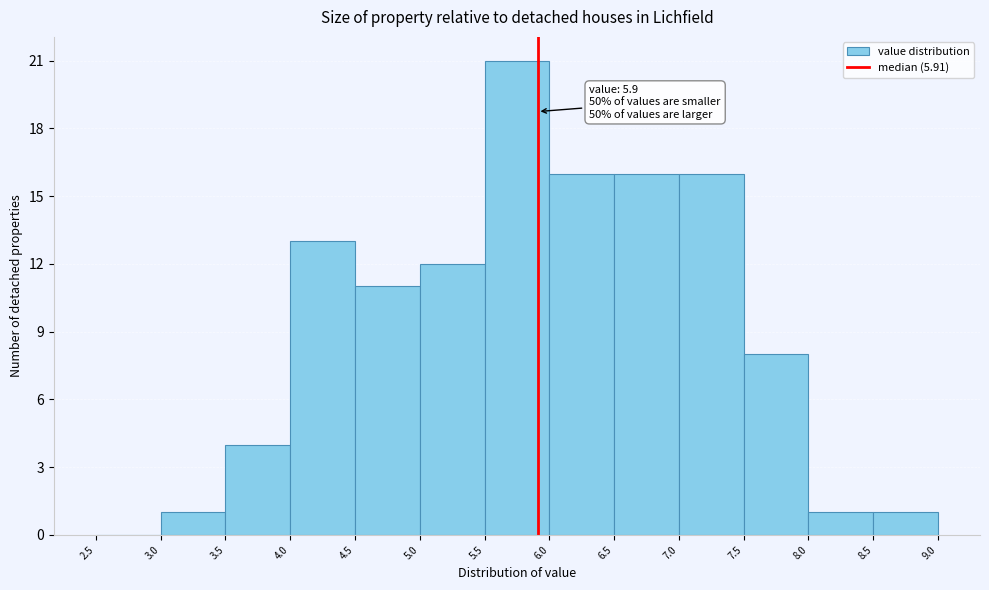

Over which range of the x-axis is the bar tallest?

5.5 to 6.0